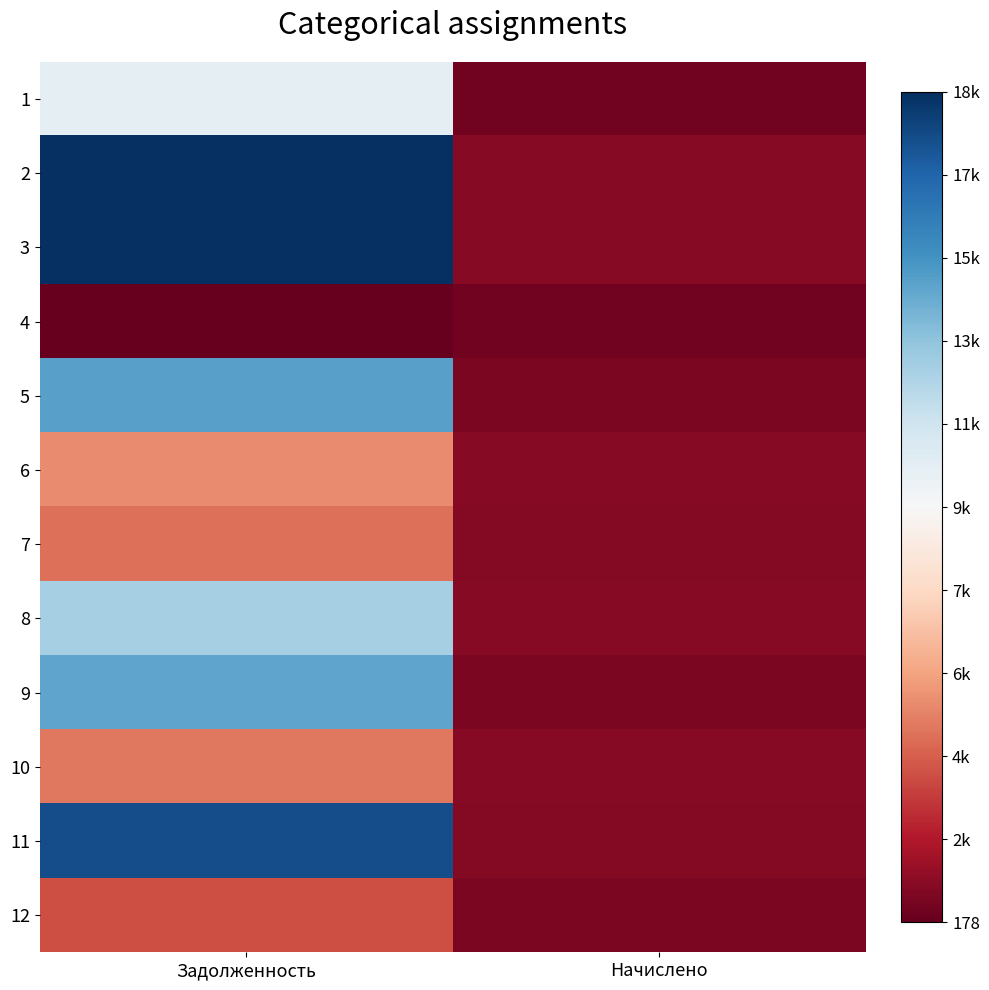

Which has a higher value, Задолженность or Начислено?

Задолженность